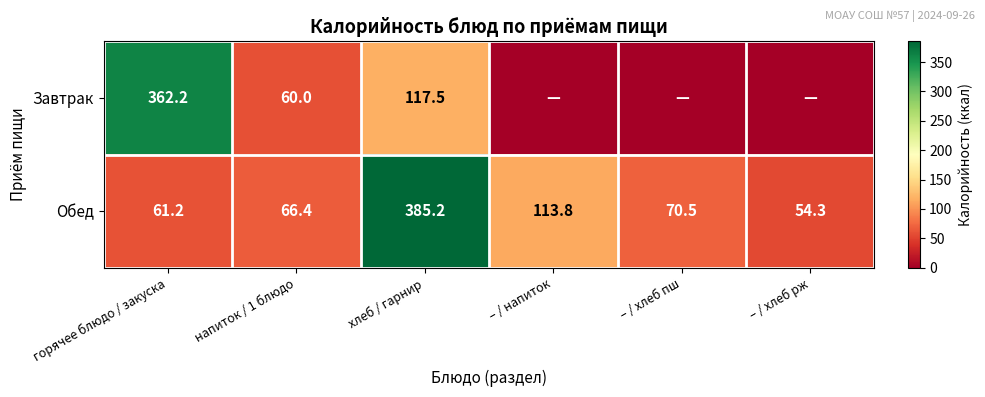

What is the difference between the maximum and minimum values in the Обед series?

330.9